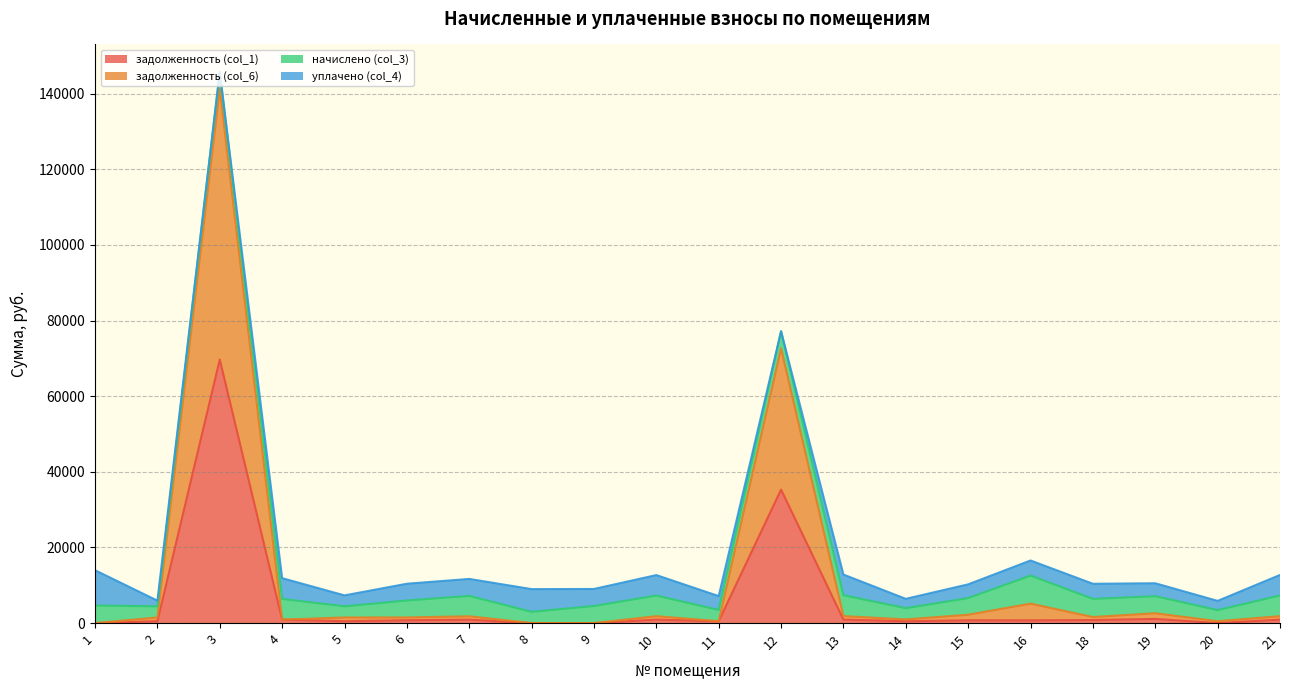

Is it true that задолженность (col_1) equals 816.3 at 14?

False